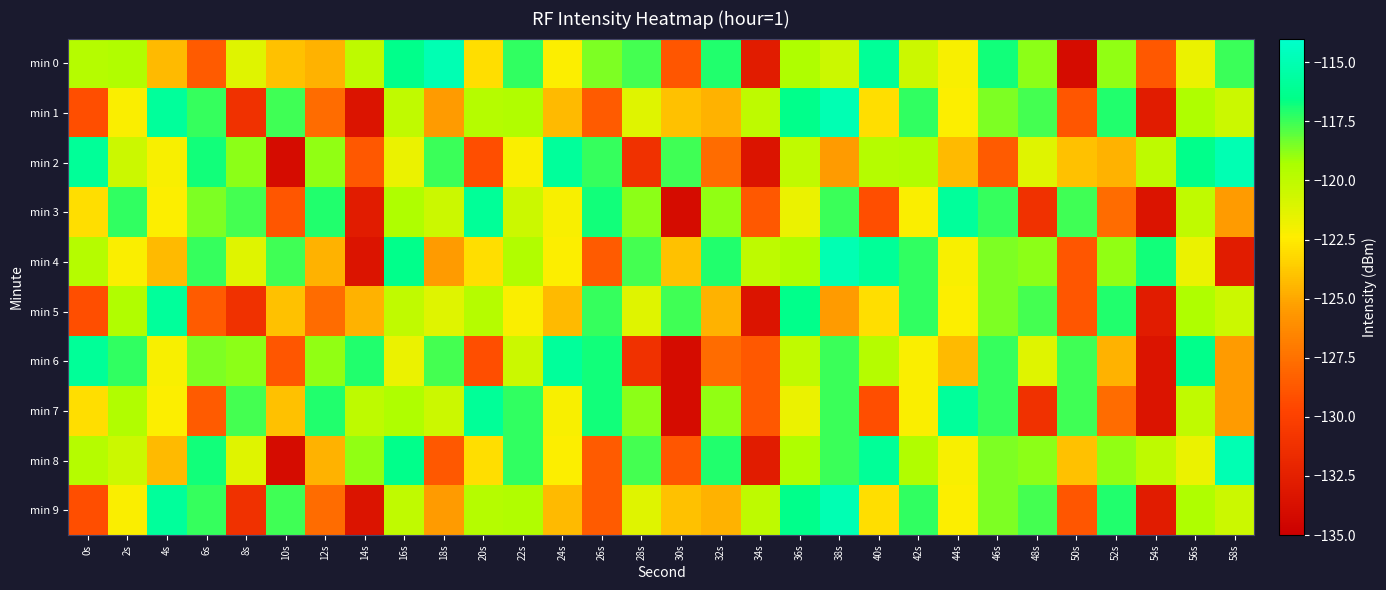

Rank the series by their maximum value, from highest to lowest.

min 0, min 1, min 2, min 4, min 8, min 9, min 3, min 5, min 6, min 7